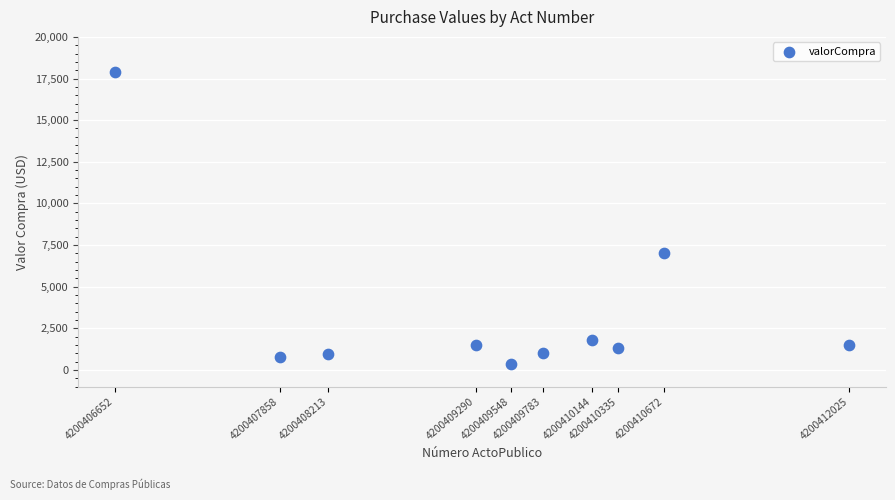

What Y value in the scatter plot is closest to 9126?

7000.0